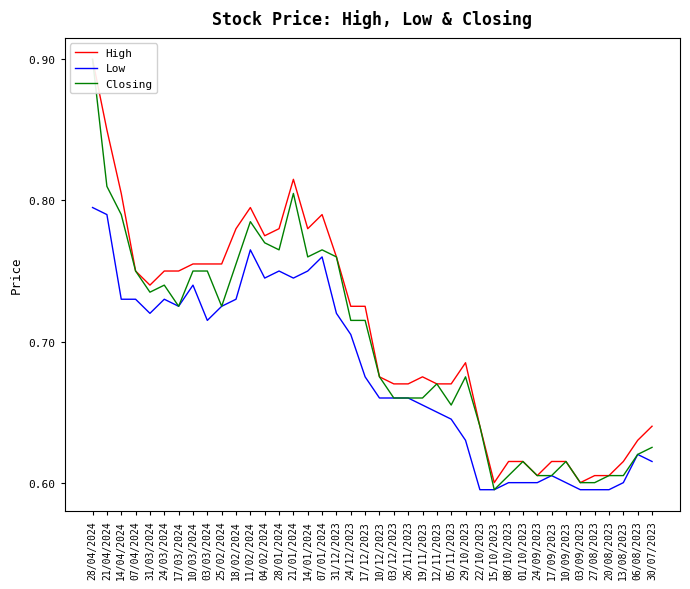

Rank the series by their average value, from highest to lowest.

High, Closing, Low